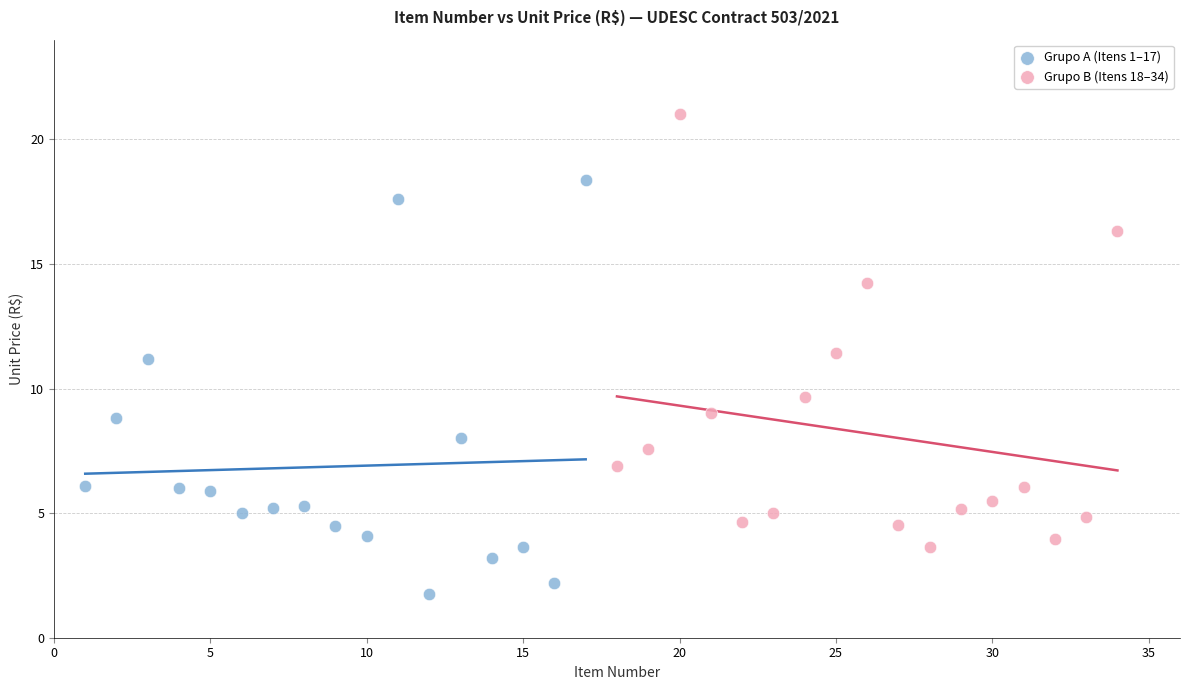

Which series reaches the maximum Y coordinate?

Grupo B (Itens 18–34)